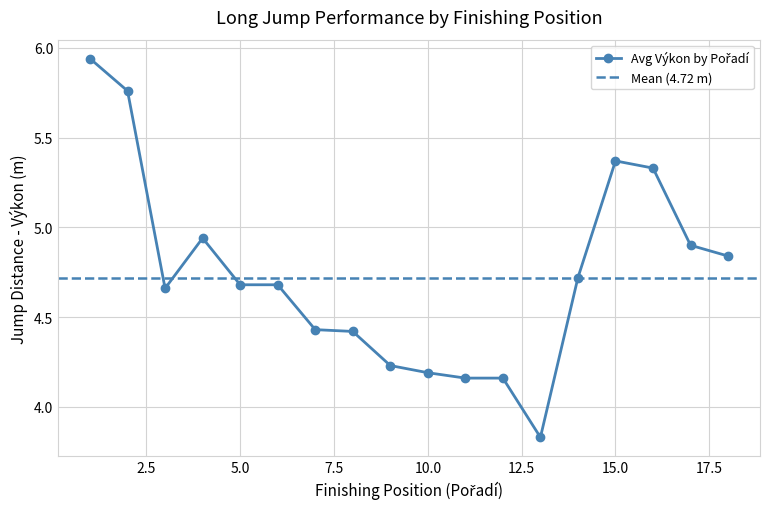

List the labels in order of value, largest first.

1, 2, 15, 16, 4, 17, 18, 14, 5, 6, 3, 7, 8, 9, 10, 11, 12, 13